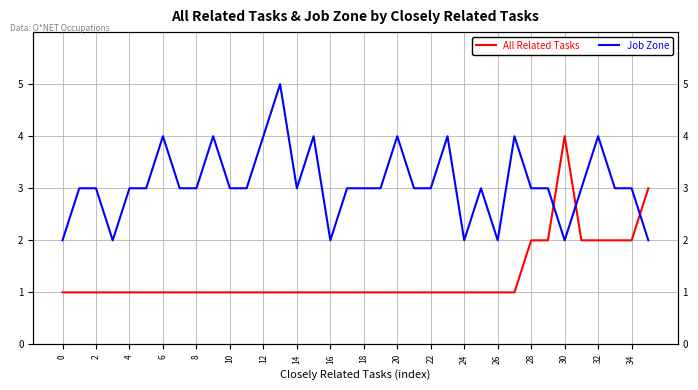

At how many categories does at least one series exceed 1?

36